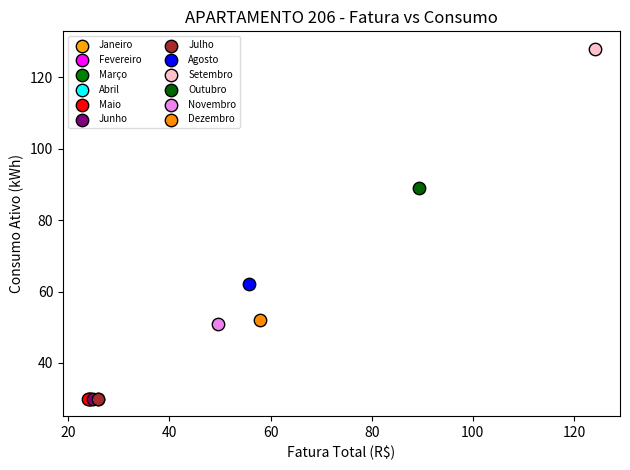

What are all the series names shown in the legend?

Janeiro, Fevereiro, Março, Abril, Maio, Junho, Julho, Agosto, Setembro, Outubro, Novembro, Dezembro